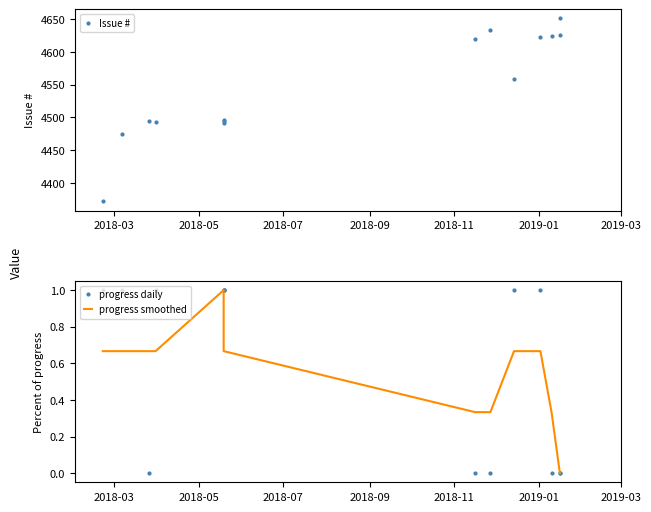

What are all the series names shown in the legend?

Issue #, progress daily, progress smoothed